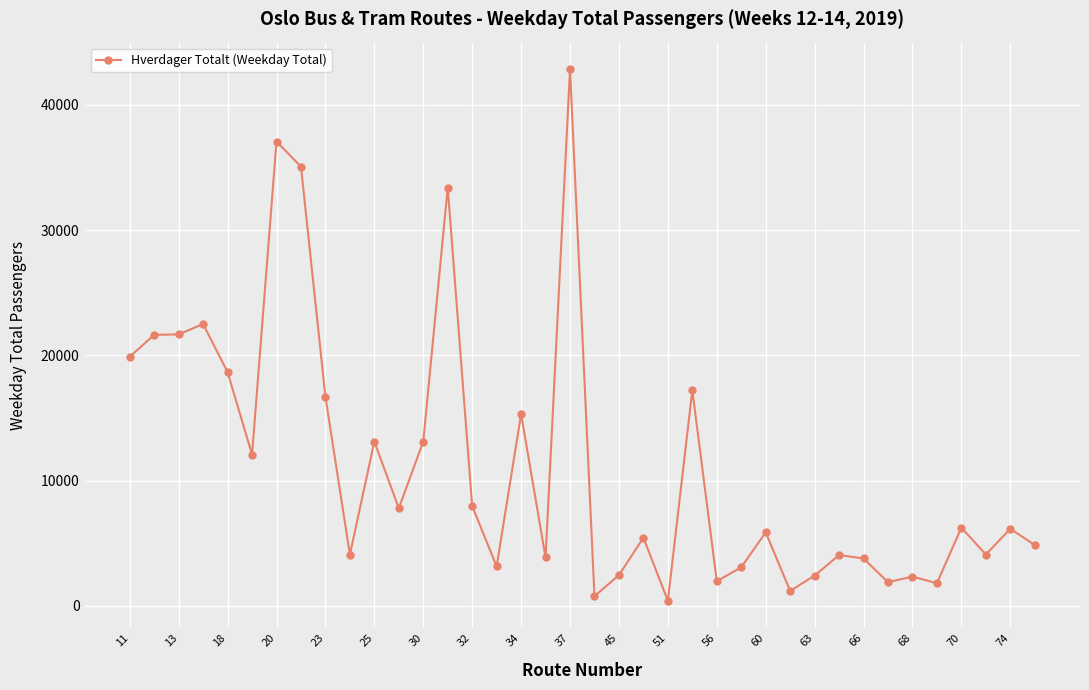

What is the value of the 8th point from the left?

35070.0